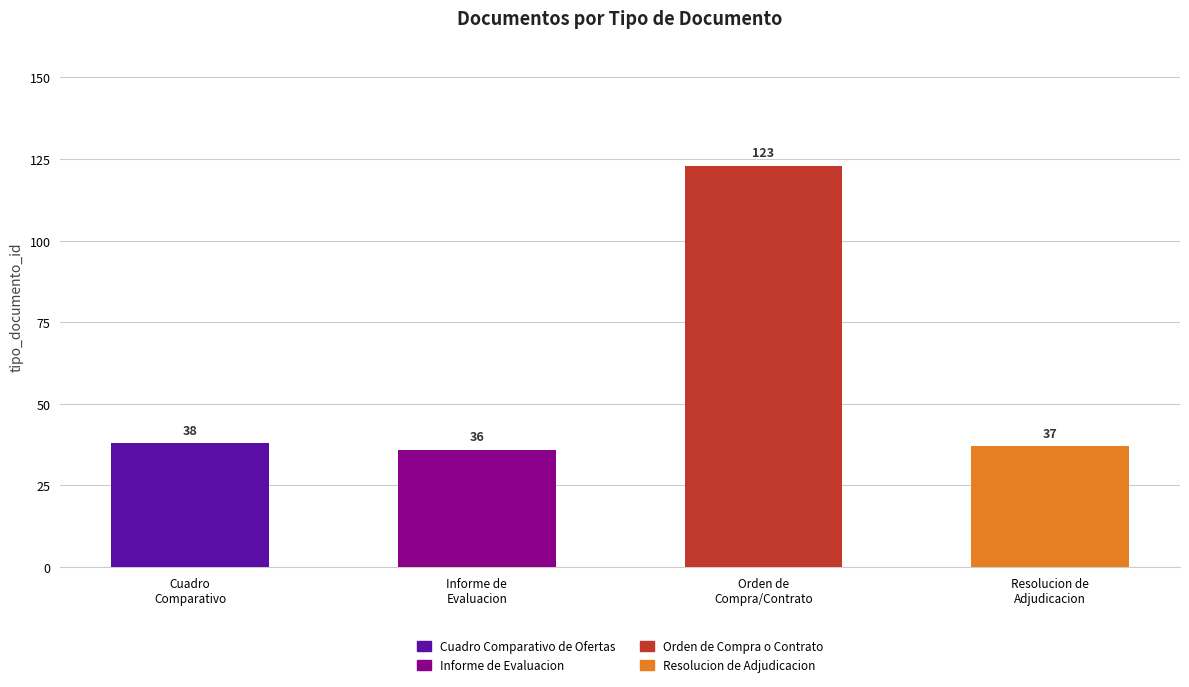

What is the difference between the maximum and minimum values?

87